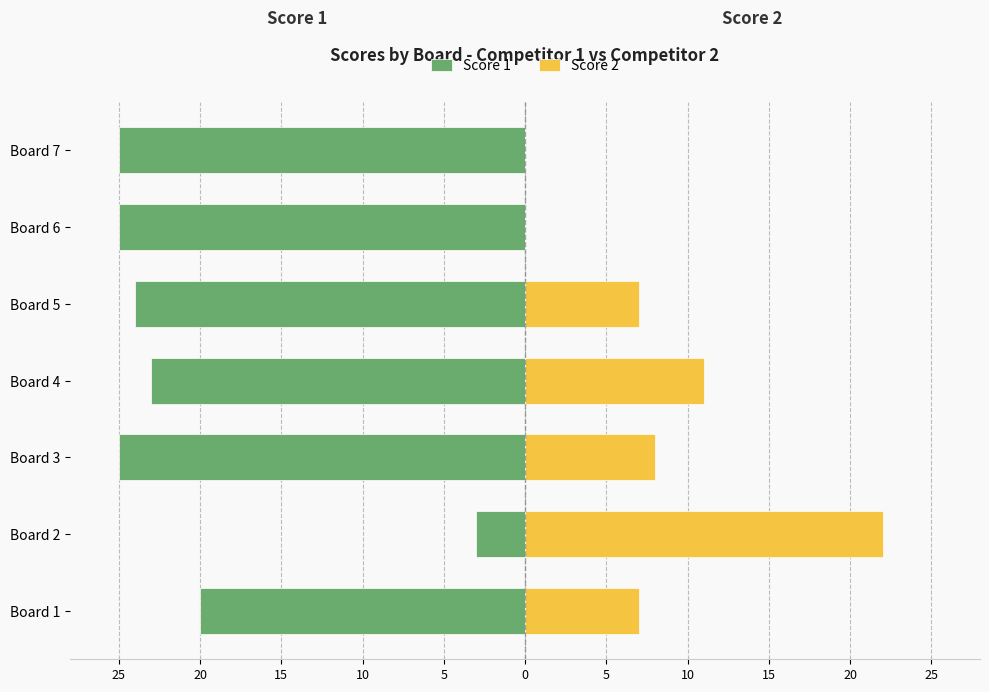

Which series has the largest range (max minus min)?

Score 1